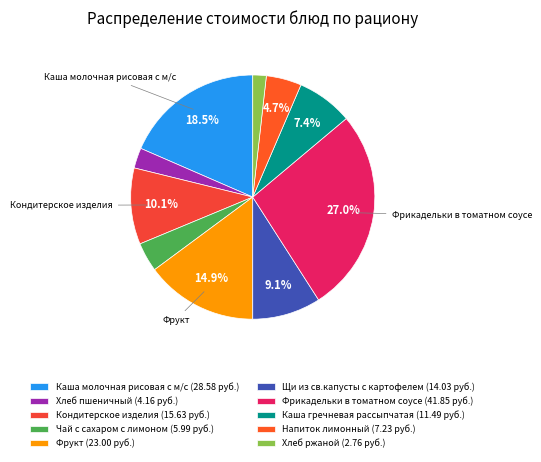

To the nearest percent, what is the difference between the largest and smallest slice percentages?

25%